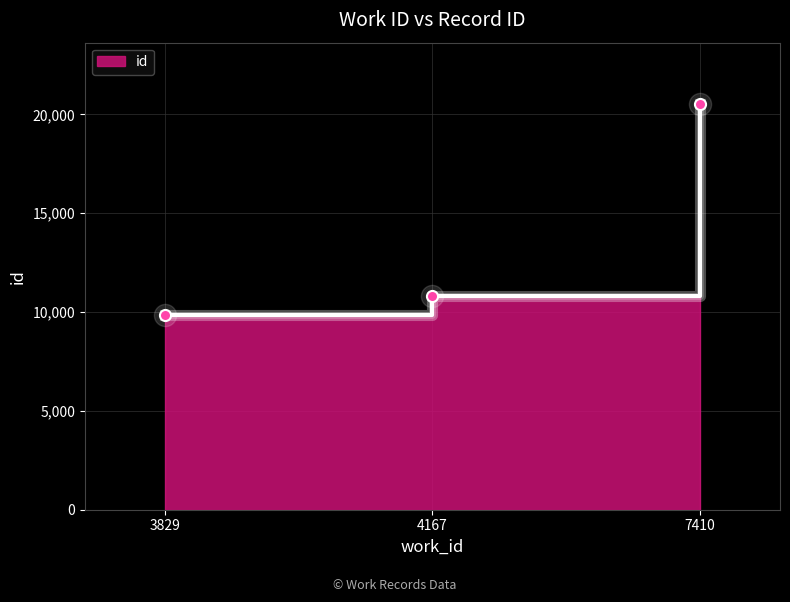

What is the value of the 3rd point from the left?

20542